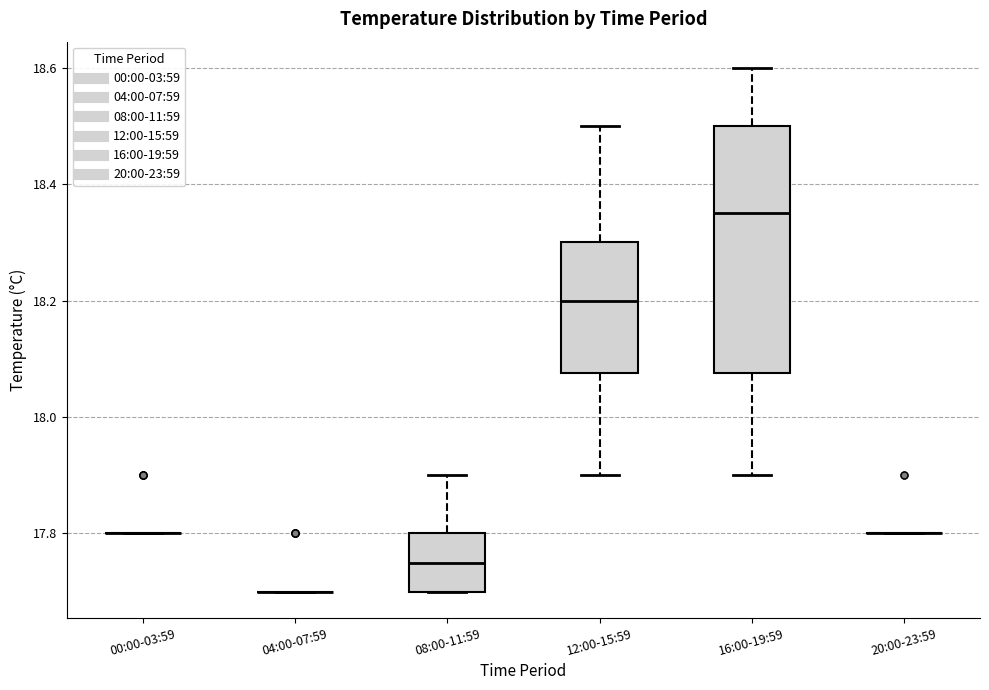

Reading left to right, read every box against the y-axis: the position of its median line, the range the box covers, and the ends of its whiskers. The values are not printed on the chart, so give them approximately, as read against the axis.

00:00-03:59: box collapsed to a line at 17.80, whiskers 17.80 to 17.80
04:00-07:59: box collapsed to a line at 17.70, whiskers 17.70 to 17.70
08:00-11:59: median 17.76, box 17.70 to 17.80, whiskers 17.70 to 17.90
12:00-15:59: median 18.20, box 18.08 to 18.30, whiskers 17.90 to 18.50
16:00-19:59: median 18.36, box 18.08 to 18.50, whiskers 17.90 to 18.60
20:00-23:59: box collapsed to a line at 17.80, whiskers 17.80 to 17.80